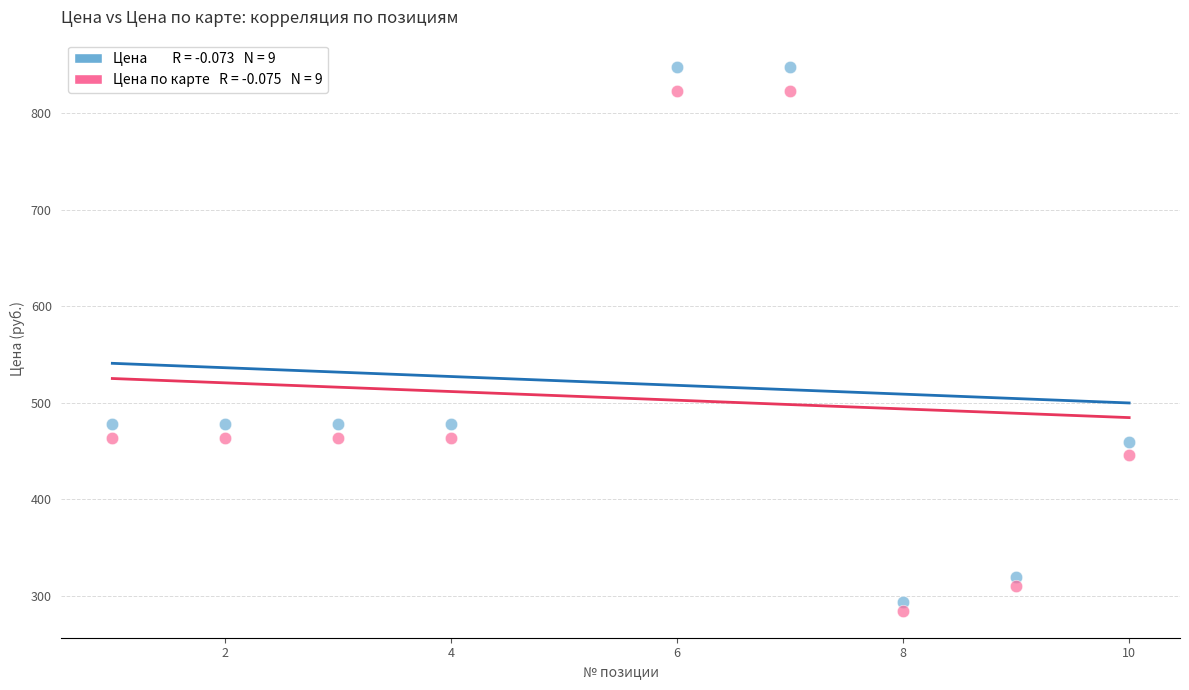

Across all data points, what is the range of X values (max minus min)?

9